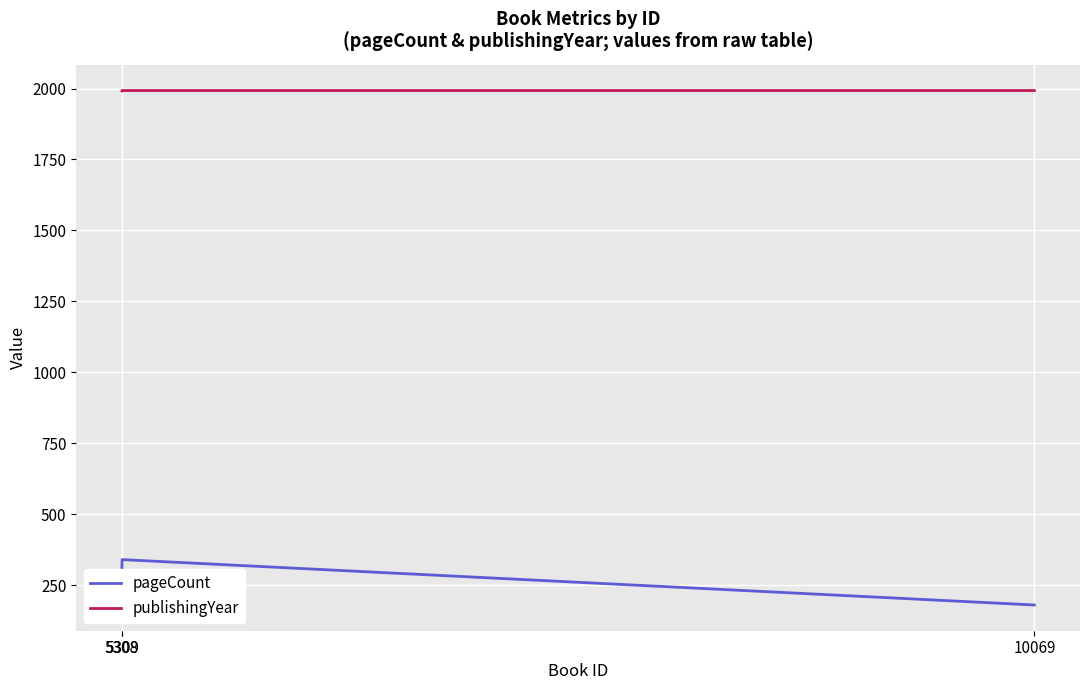

What is the sum of the publishingYear values at 5309 and 5308?

3985